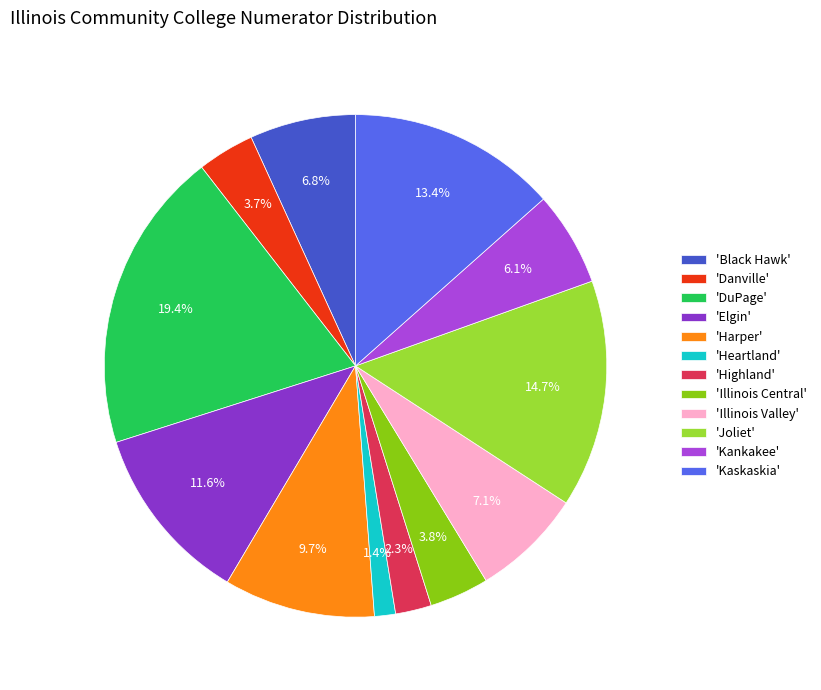

Count the number of slices in the pie.

12